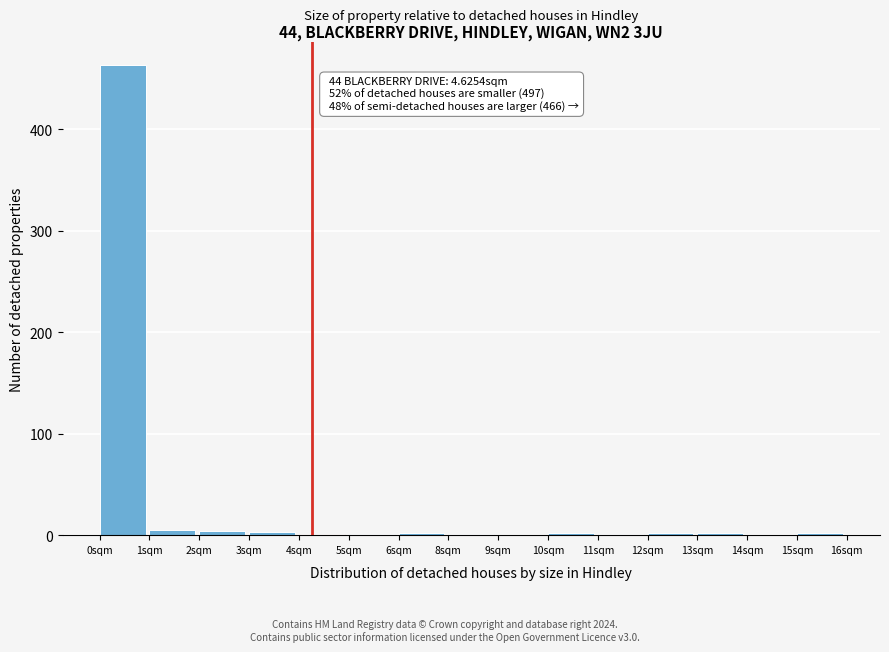

True or false: the data shows 1 at 11sqm.

True